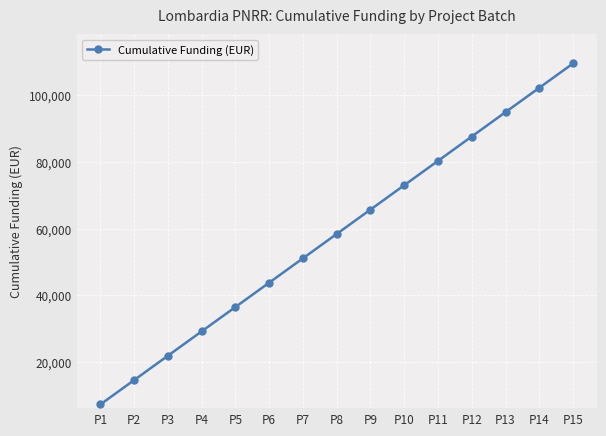

Rank the categories by value from highest to lowest.

P15, P14, P13, P12, P11, P10, P9, P8, P7, P6, P5, P4, P3, P2, P1